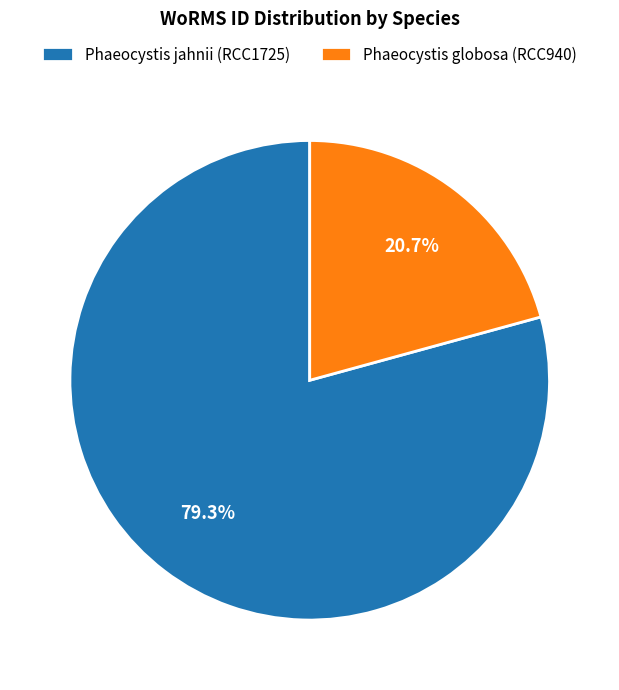

What is the smallest slice in the pie chart?

Phaeocystis globosa (RCC940)